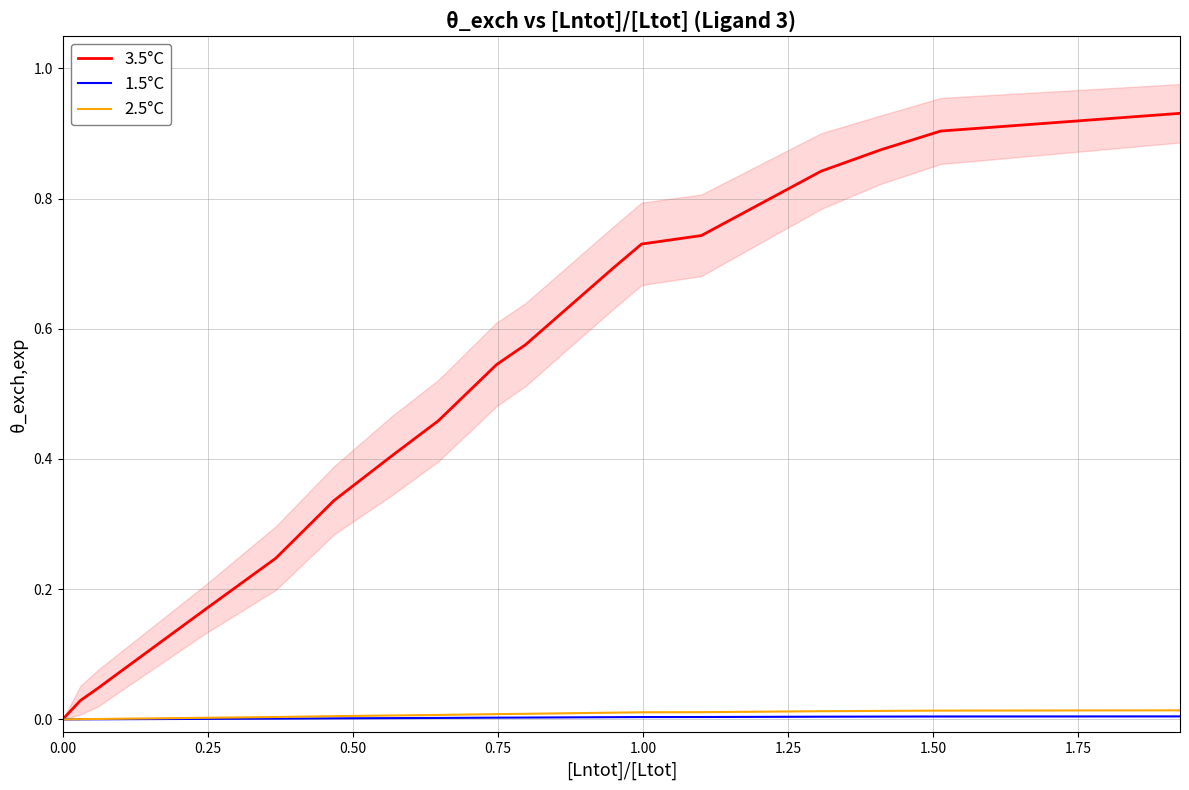

Reading right to left, what are all the values shown in this chart?

3.5°C: 0.9	0.9	0.9	0.8	0.7	0.7	0.7	0.6	0.5	0.5	0.4	0.3	0.2	0.2	0.1	0.0	0.0	0.0
1.5°C: 0.0	0.0	0.0	0.0	0.0	0.0	0.0	0.0	0.0	0.0	0.0	0.0	0.0	0.0	0.0	0.0	0.0	0.0
2.5°C: 0.0	0.0	0.0	0.0	0.0	0.0	0.0	0.0	0.0	0.0	0.0	0.0	0.0	0.0	0.0	0.0	0.0	0.0